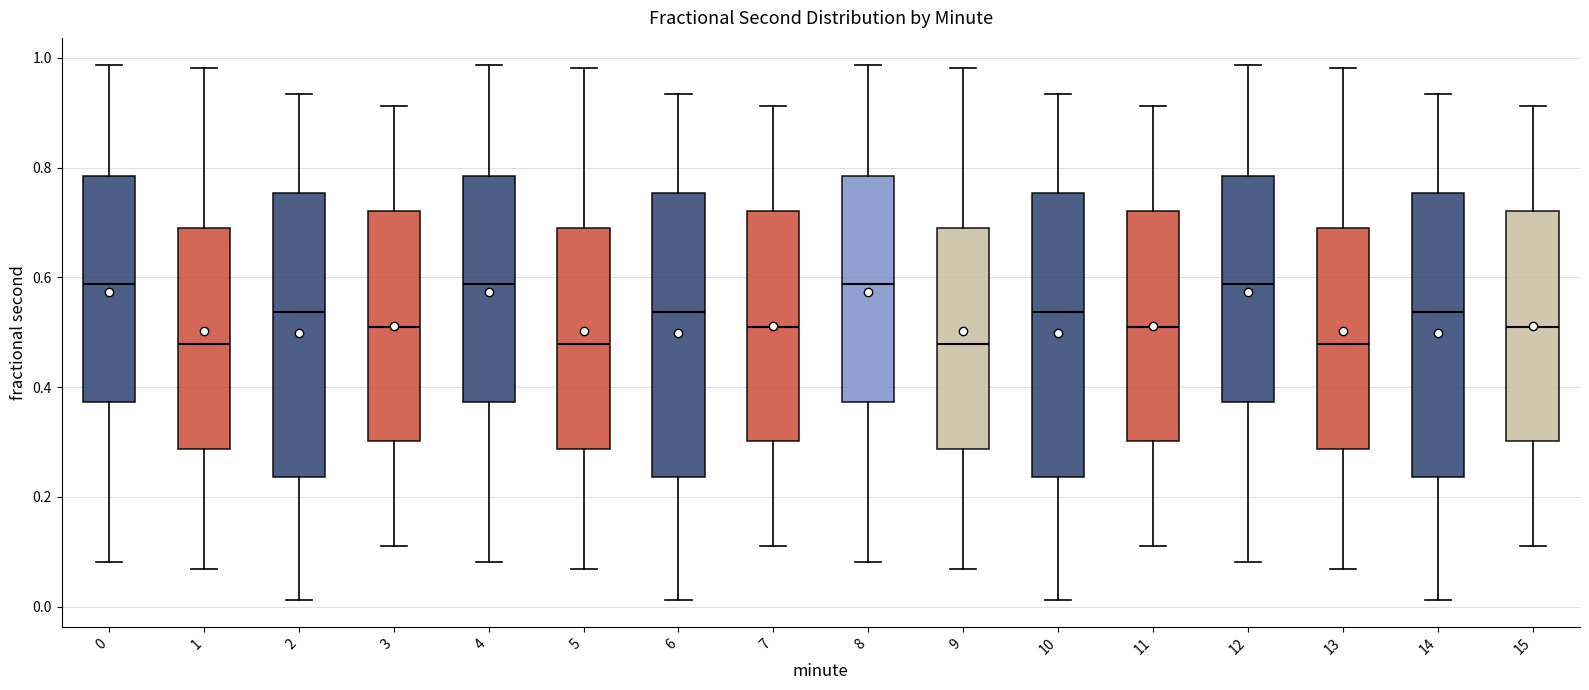

Reading left to right, transcribe this box plot: for each box, give where its median line is, the range the box spans, and where its two whiskers end, as read against the y-axis. The values are not printed on the chart, so give them approximately, as read against the axis.

0: median 0.58, box 0.38 to 0.78, whiskers 0.08 to 0.98
1: median 0.48, box 0.28 to 0.68, whiskers 0.06 to 0.98
2: median 0.54, box 0.24 to 0.76, whiskers 0.02 to 0.94
3: median 0.52, box 0.30 to 0.72, whiskers 0.10 to 0.92
4: median 0.58, box 0.38 to 0.78, whiskers 0.08 to 0.98
5: median 0.48, box 0.28 to 0.68, whiskers 0.06 to 0.98
6: median 0.54, box 0.24 to 0.76, whiskers 0.02 to 0.94
7: median 0.52, box 0.30 to 0.72, whiskers 0.10 to 0.92
8: median 0.58, box 0.38 to 0.78, whiskers 0.08 to 0.98
9: median 0.48, box 0.28 to 0.68, whiskers 0.06 to 0.98
10: median 0.54, box 0.24 to 0.76, whiskers 0.02 to 0.94
11: median 0.52, box 0.30 to 0.72, whiskers 0.10 to 0.92
12: median 0.58, box 0.38 to 0.78, whiskers 0.08 to 0.98
13: median 0.48, box 0.28 to 0.68, whiskers 0.06 to 0.98
14: median 0.54, box 0.24 to 0.76, whiskers 0.02 to 0.94
15: median 0.52, box 0.30 to 0.72, whiskers 0.10 to 0.92